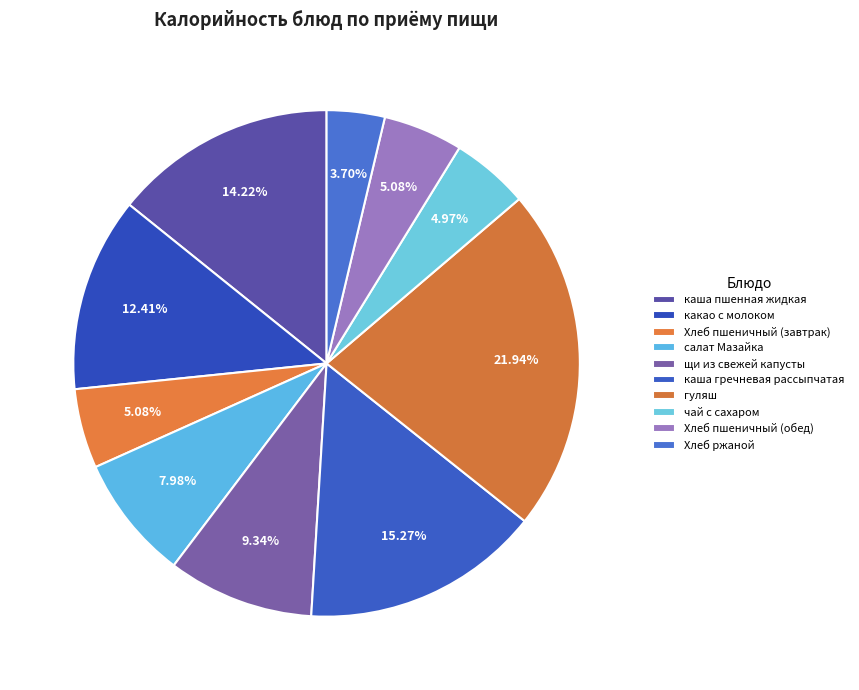

What is the largest slice in the pie chart?

гуляш